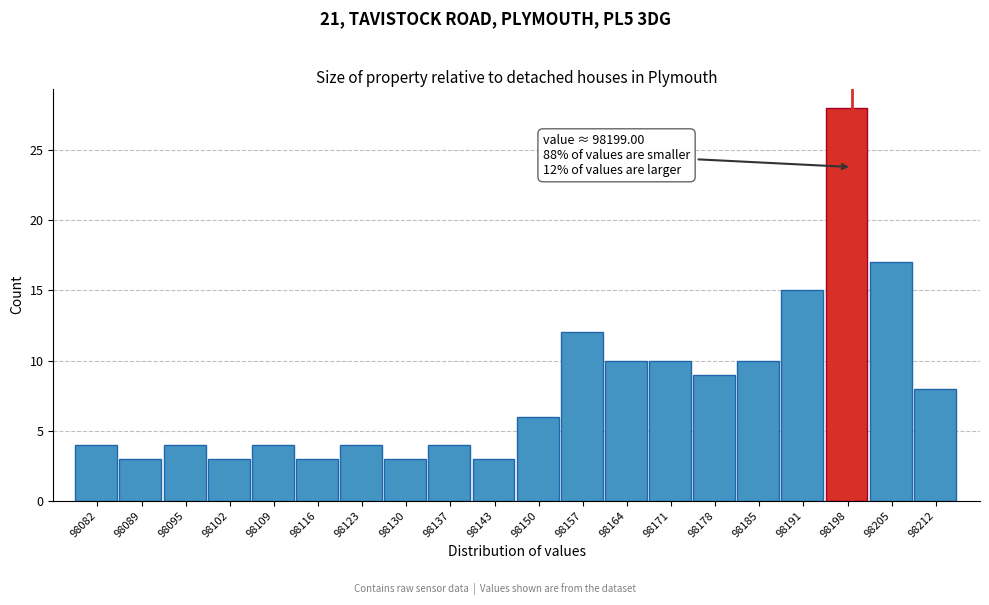

Which range on the x-axis has the tallest bar?

98195 to 98202